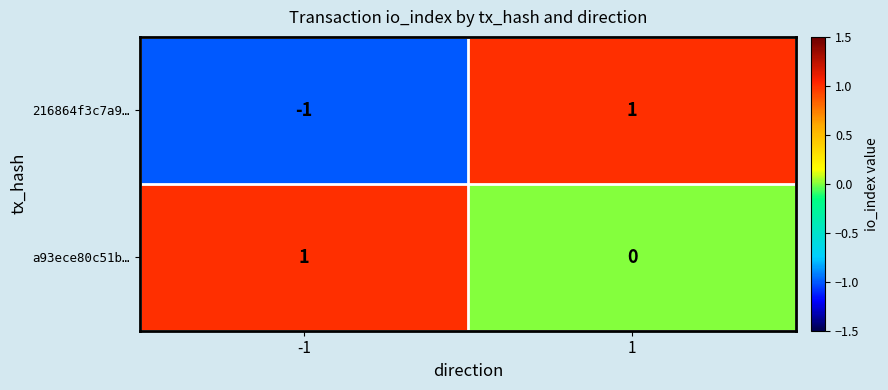

Rank the categories by a93ece80c51b… value from highest to lowest.

-1, 1